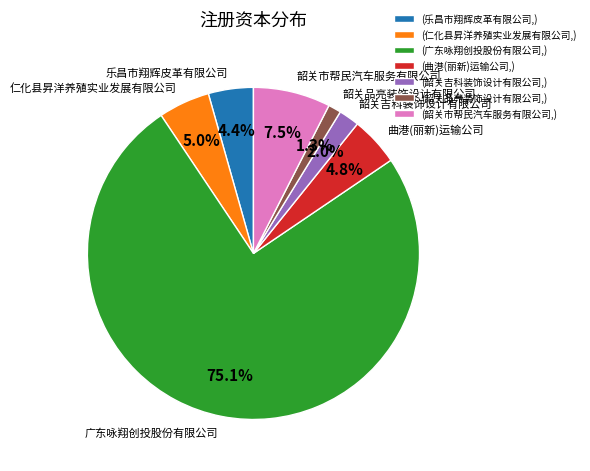

What is the majority slice?

广东咏翔创投股份有限公司